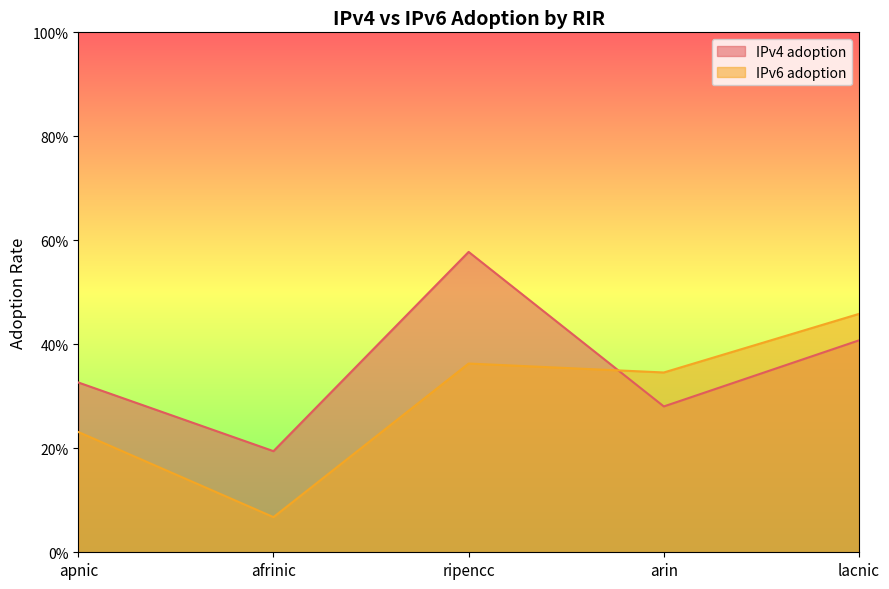

Which series has the widest spread of values?

IPv6 adoption